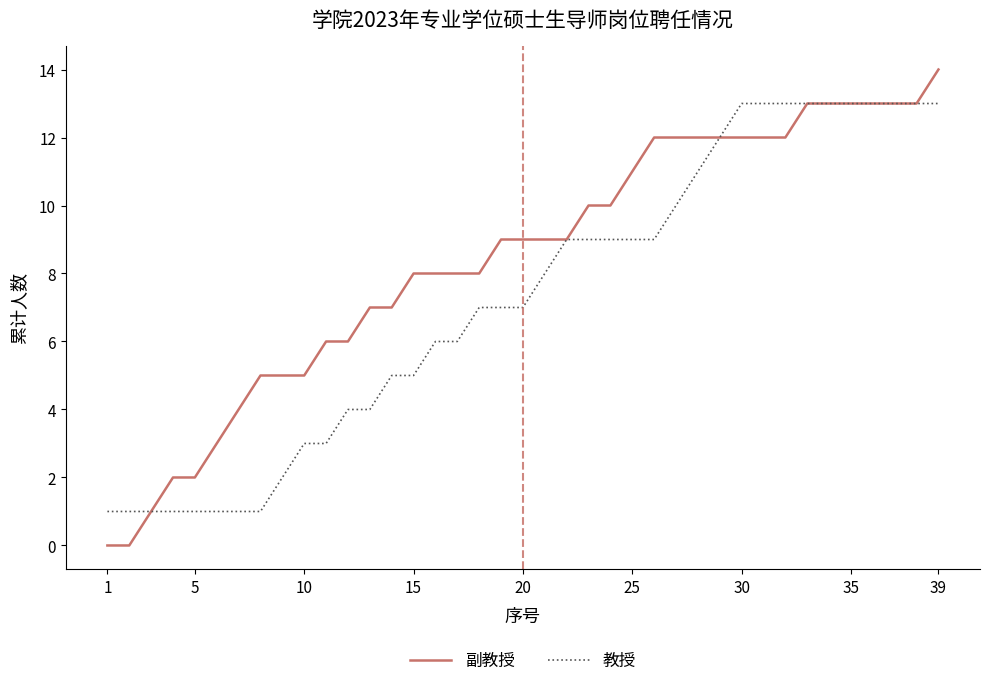

List the series in order of their peak value, lowest first.

教授, 副教授